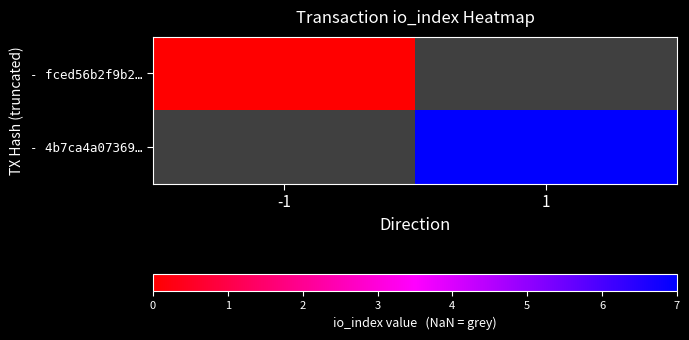

Is the value of - fced56b2f9b2… at 1 greater than the value of - 4b7ca4a07369… at 1?

No